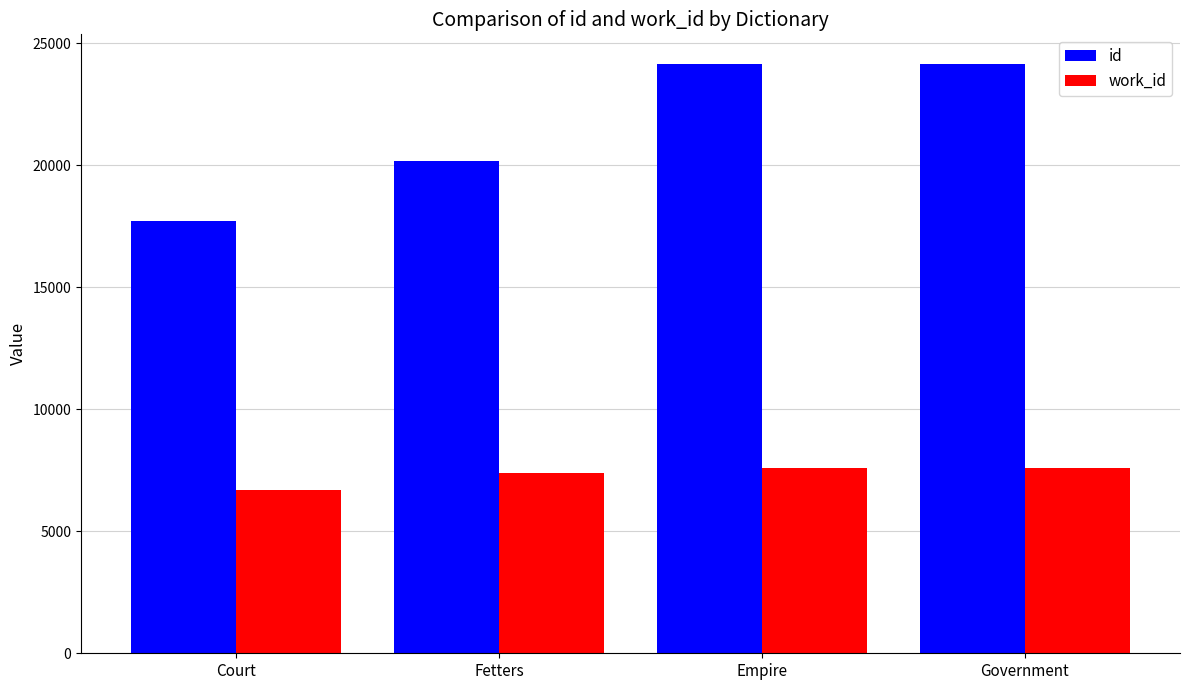

The value of work_id at Government is 1674. True or false?

False